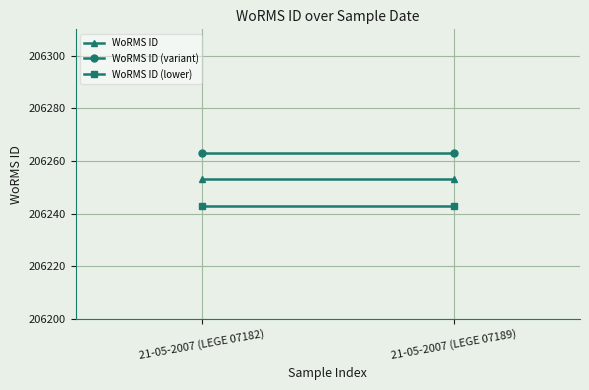

How many series are shown in this chart?

3